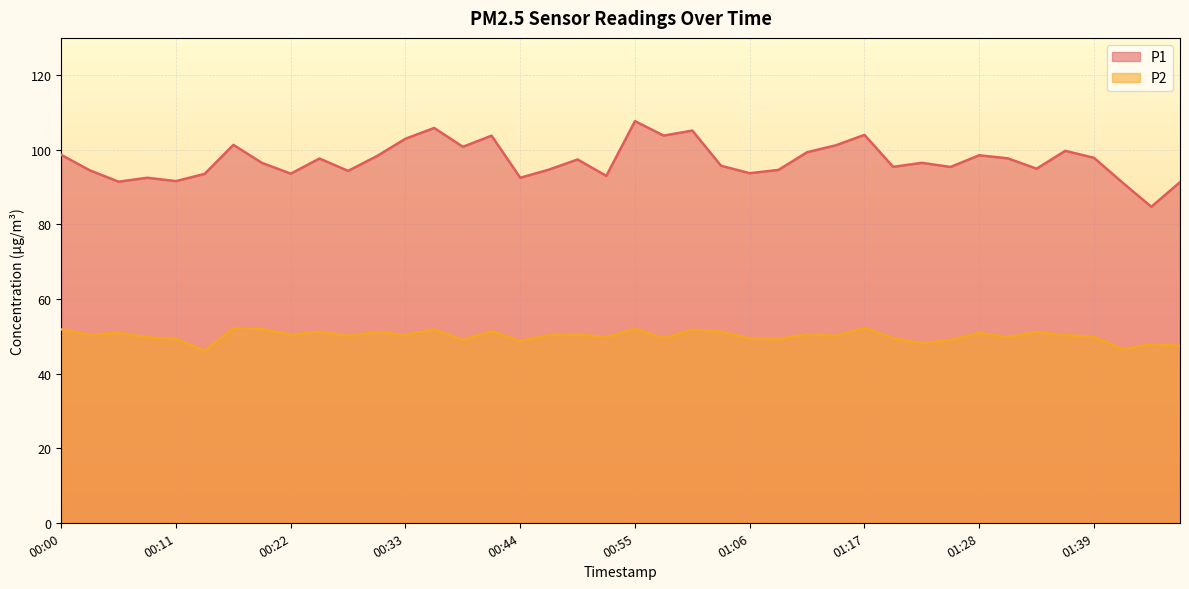

Where does the P1 series first go above 96?

00:00